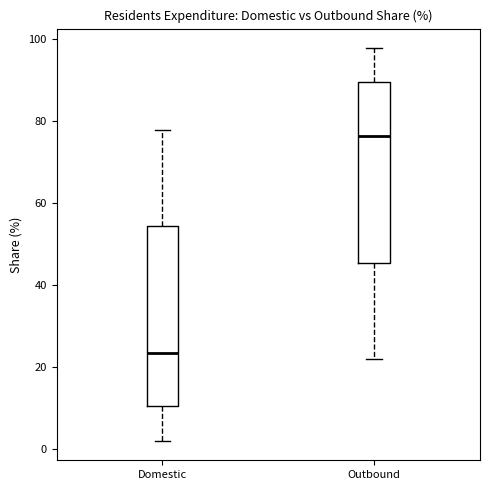

Which box's median line is the lowest?

Domestic